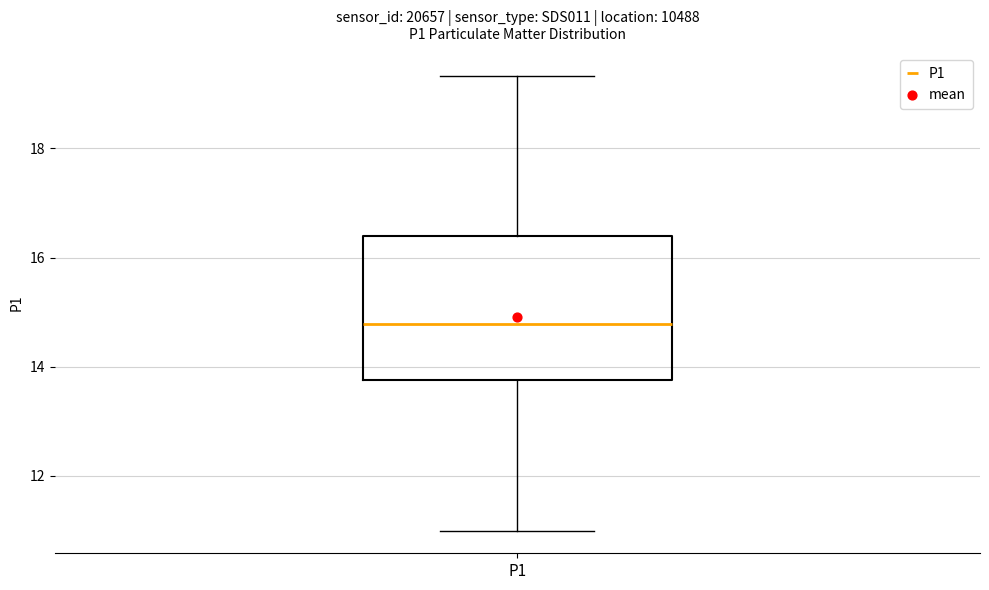

Where does the lower whisker of the box for P1 end on the y-axis? The values are not printed on the chart, so give them approximately, as read against the axis.

11.0